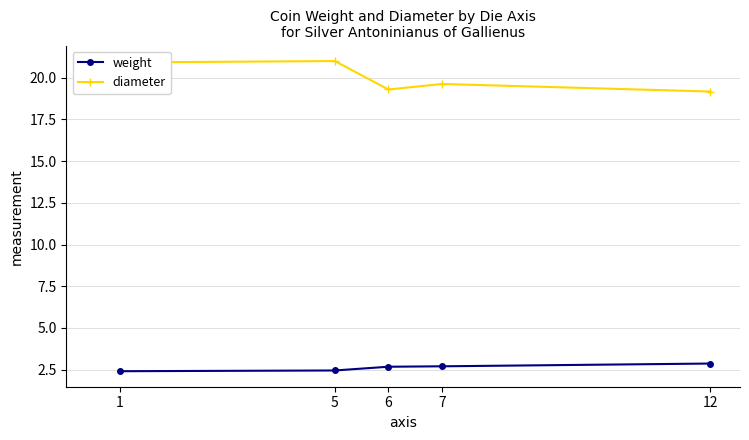

What is the value of the diameter point at the 1st from the left?

20.9